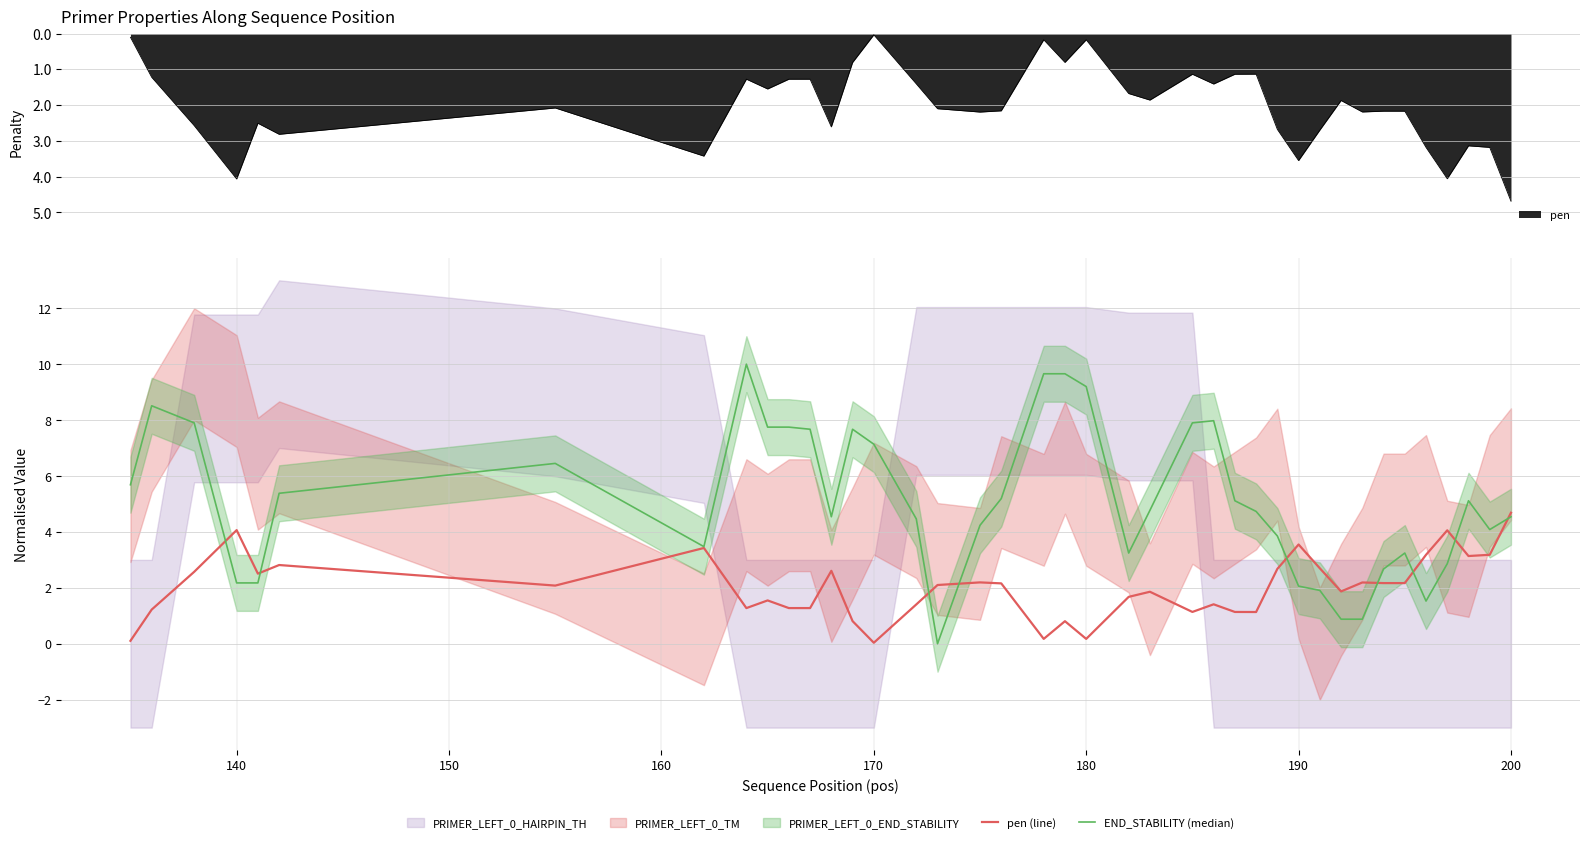

Read the pen (line) value at 190.

3.5